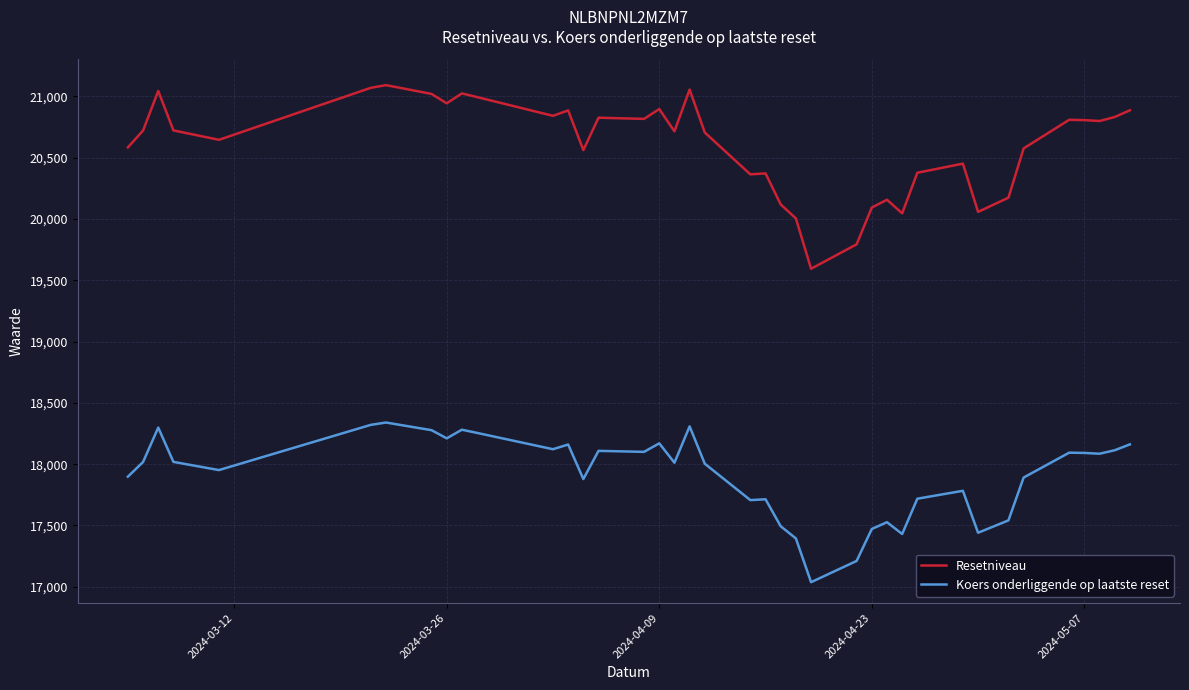

True or false: Koers onderliggende op laatste reset and Resetniveau cross at least once.

False